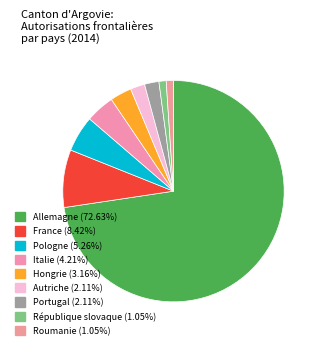

Which category has the biggest portion of the pie?

Allemagne